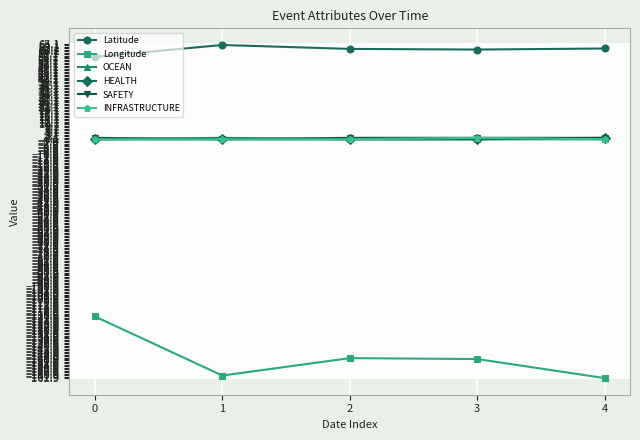

How many lines are shown in the chart?

6